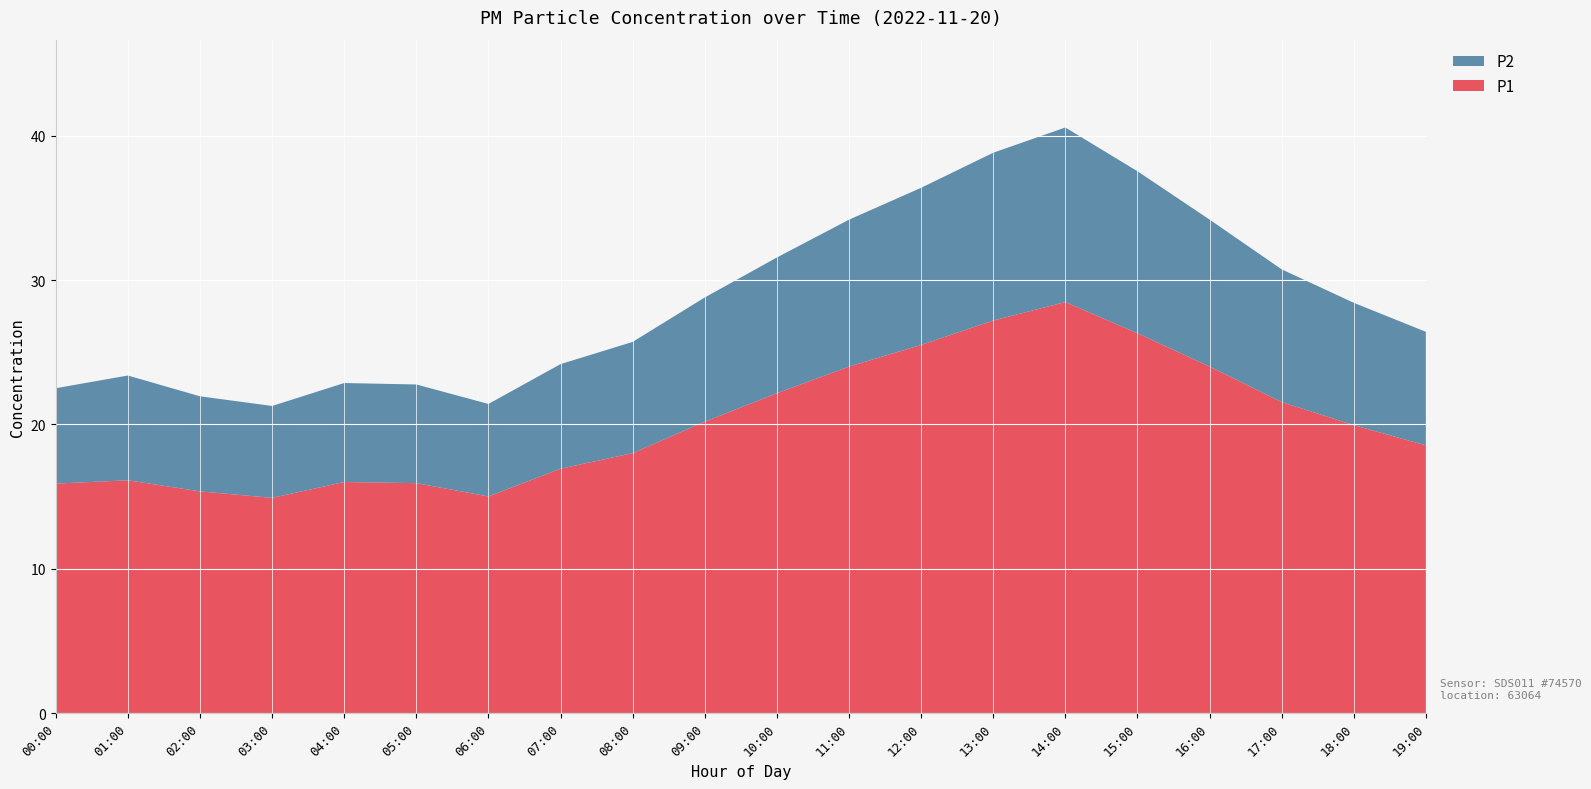

What is the difference between the P1 values at 06:00 and 13:00?

12.2